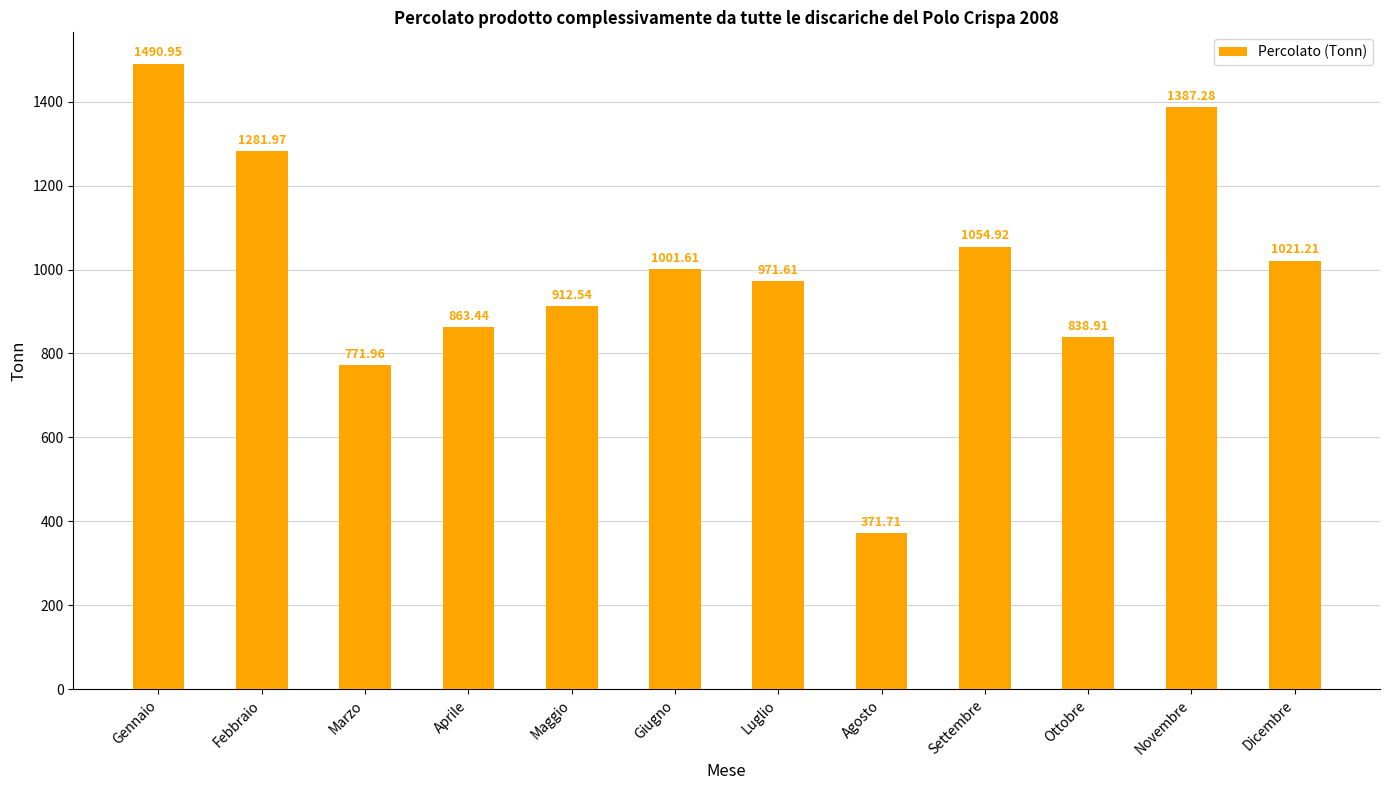

Is it true that the value at Agosto is 185.2?

False